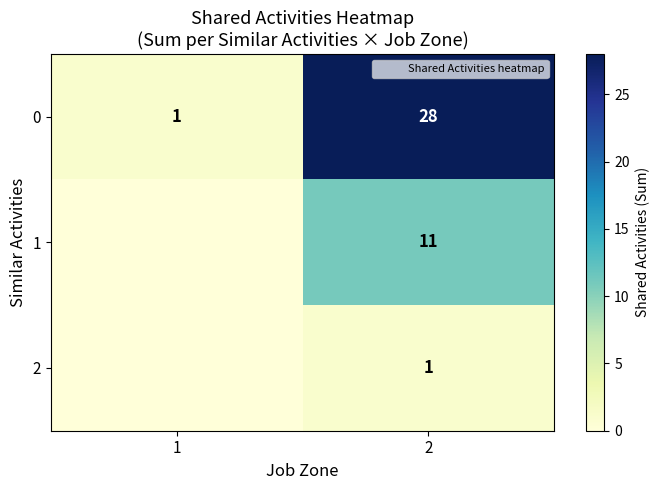

The 2 series shows 0 at 2. True or false?

False